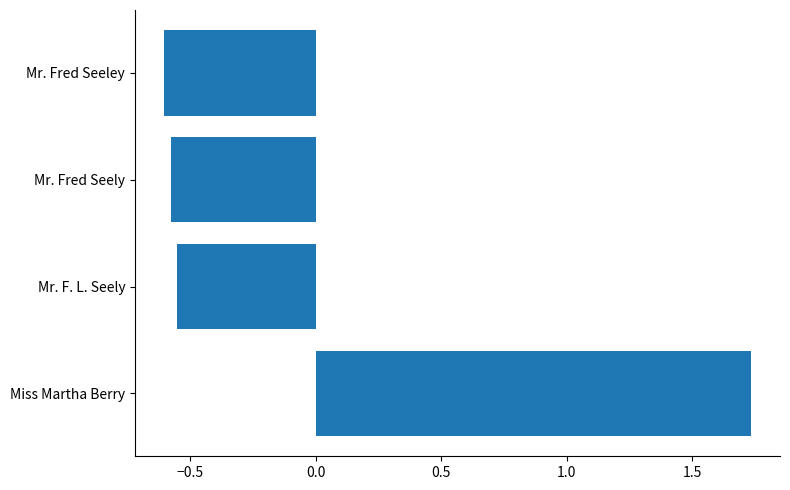

What is the sum of the values at Miss Martha Berry and Mr. F. L. Seely?

1.2